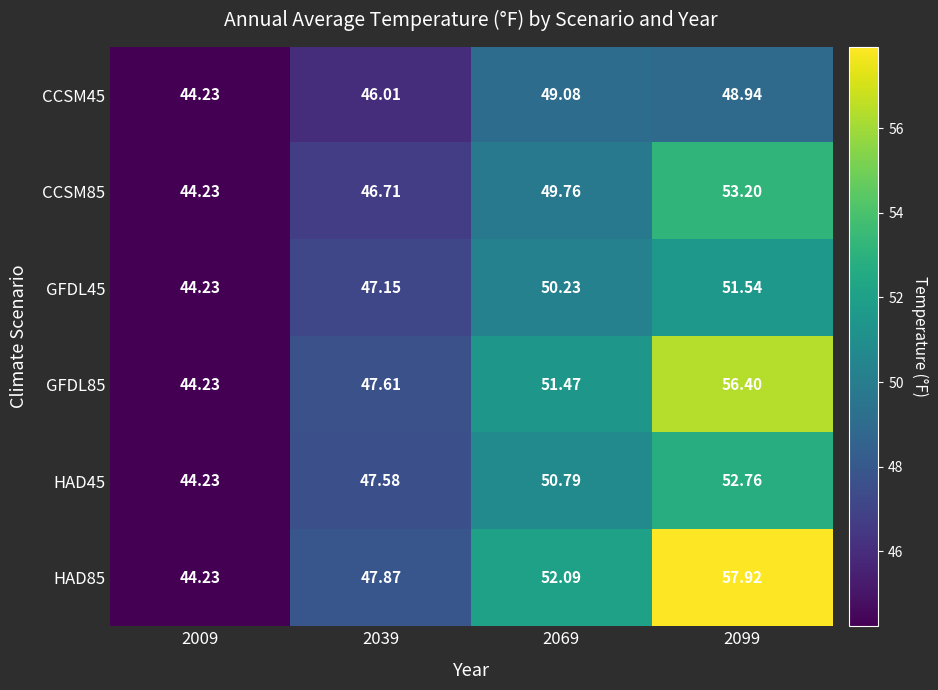

What is the greatest value displayed?

57.9